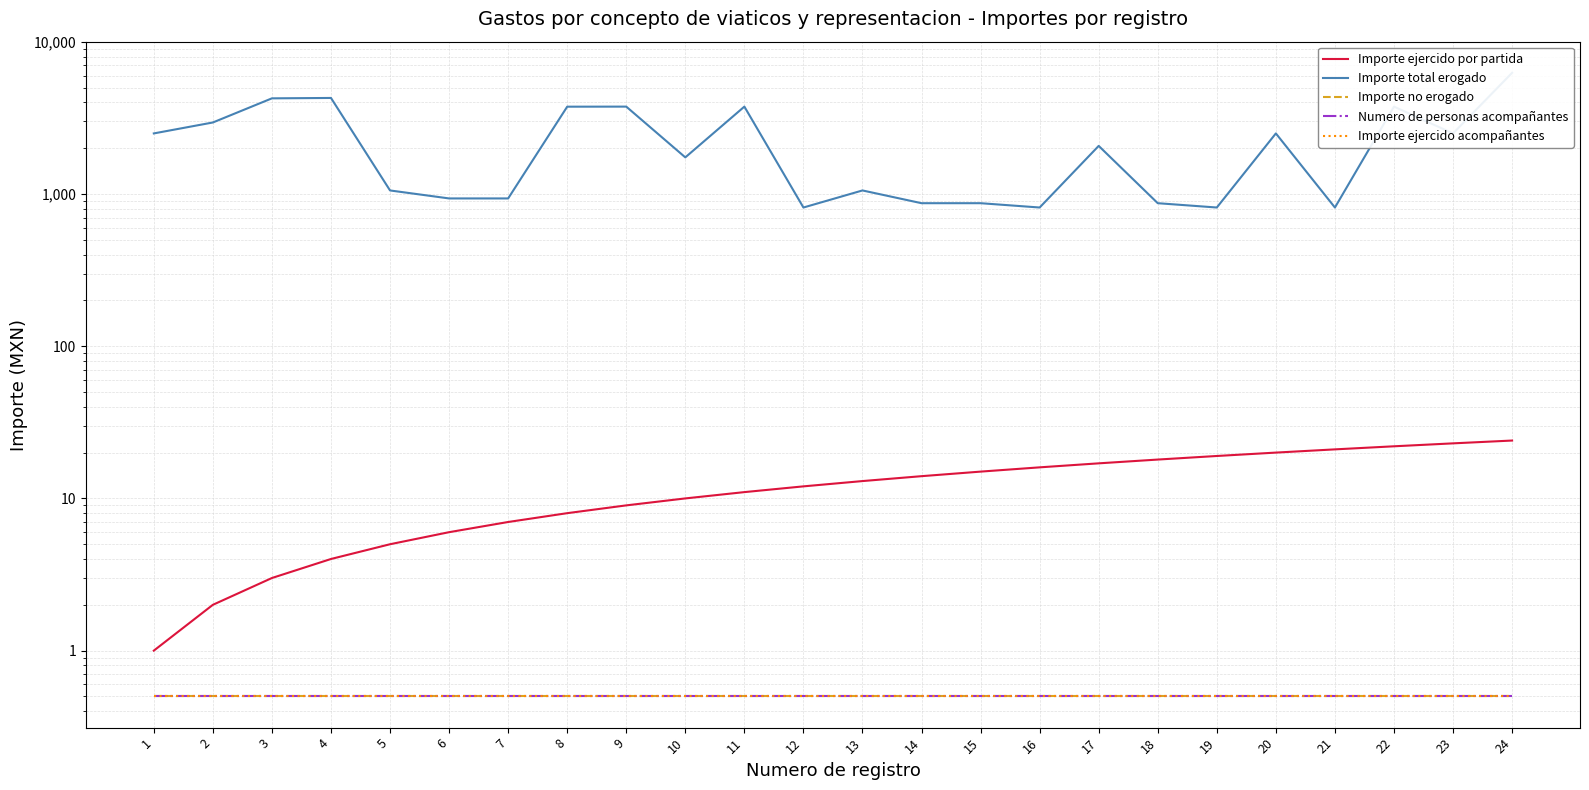

Reading left to right, what are all the values shown in this chart?

Importe ejercido por partida: 1=1.0	2=2.0	3=3.0	4=4.0	5=5.0	6=6.0	7=7.0	8=8.0	9=9.0	10=10.0	11=11.0	12=12.0	13=13.0	14=14.0	15=15.0	16=16.0	17=17.0	18=18.0	19=19.0	20=20.0	21=21.0	22=22.0	23=23.0	24=24.0
Importe total erogado: 1=2500.0	2=2950.0	3=4250.0	4=4275.0	5=1055.0	6=935.0	7=935.0	8=3746.0	9=3750.0	10=1740.0	11=3750.0	12=815.0	13=1055.0	14=870.0	15=870.0	16=815.0	17=2070.0	18=870.0	19=815.0	20=2500.0	21=815.0	22=3750.0	23=2500.0	24=6250.0
Importe no erogado: 1=0.5	2=0.5	3=0.5	4=0.5	5=0.5	6=0.5	7=0.5	8=0.5	9=0.5	10=0.5	11=0.5	12=0.5	13=0.5	14=0.5	15=0.5	16=0.5	17=0.5	18=0.5	19=0.5	20=0.5	21=0.5	22=0.5	23=0.5	24=0.5
Numero de personas acompañantes: 1=0.5	2=0.5	3=0.5	4=0.5	5=0.5	6=0.5	7=0.5	8=0.5	9=0.5	10=0.5	11=0.5	12=0.5	13=0.5	14=0.5	15=0.5	16=0.5	17=0.5	18=0.5	19=0.5	20=0.5	21=0.5	22=0.5	23=0.5	24=0.5
Importe ejercido acompañantes: 1=0.5	2=0.5	3=0.5	4=0.5	5=0.5	6=0.5	7=0.5	8=0.5	9=0.5	10=0.5	11=0.5	12=0.5	13=0.5	14=0.5	15=0.5	16=0.5	17=0.5	18=0.5	19=0.5	20=0.5	21=0.5	22=0.5	23=0.5	24=0.5